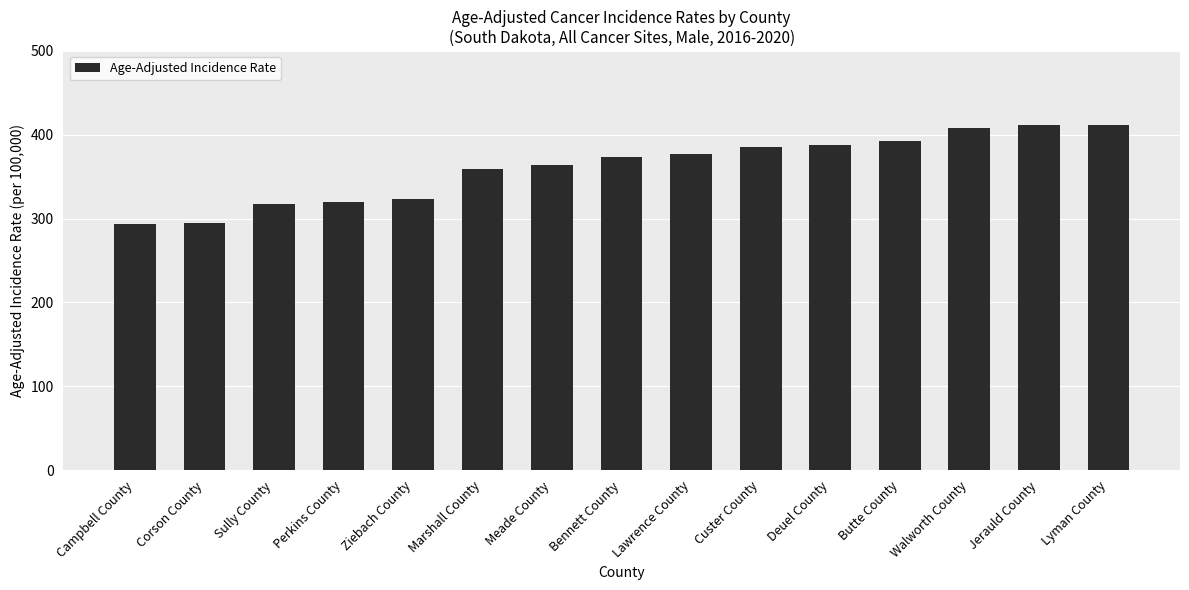

True or false: the data shows 359.2 at Marshall County.

True